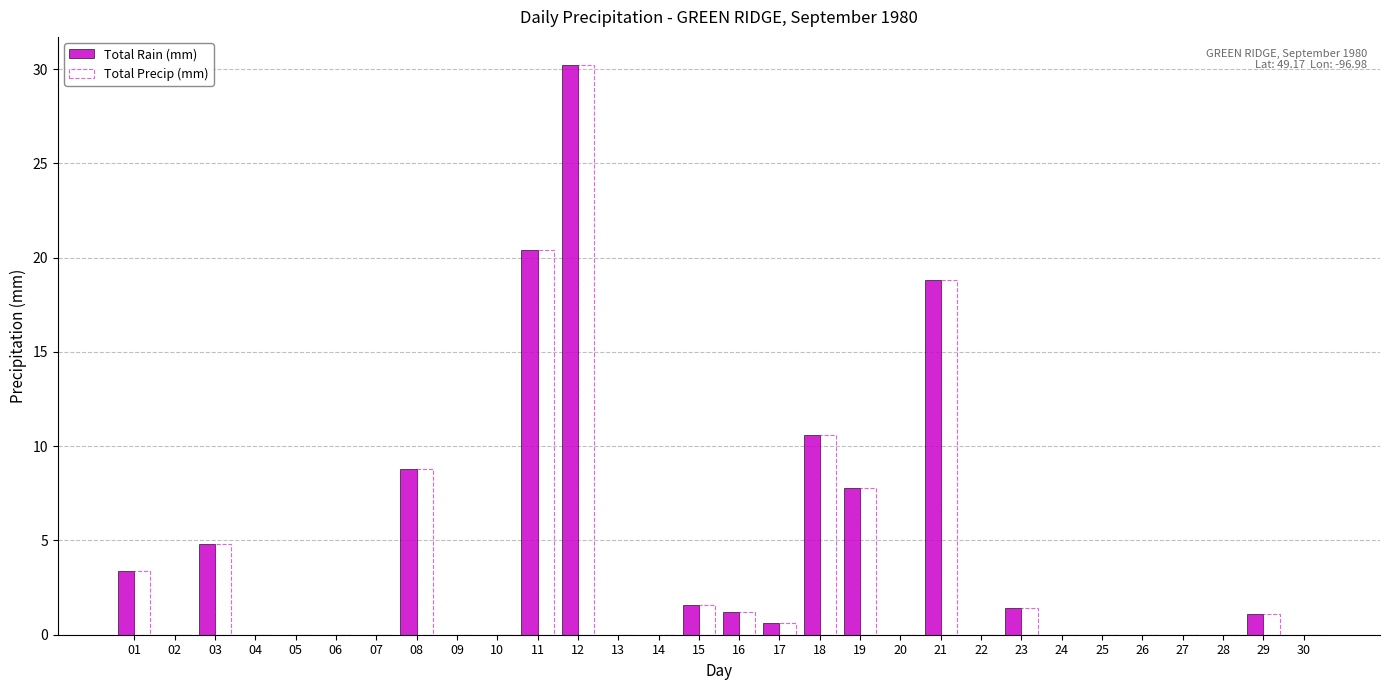

Is the value of Total Precip (mm) at 21 greater than the value of Total Rain (mm) at 26?

Yes